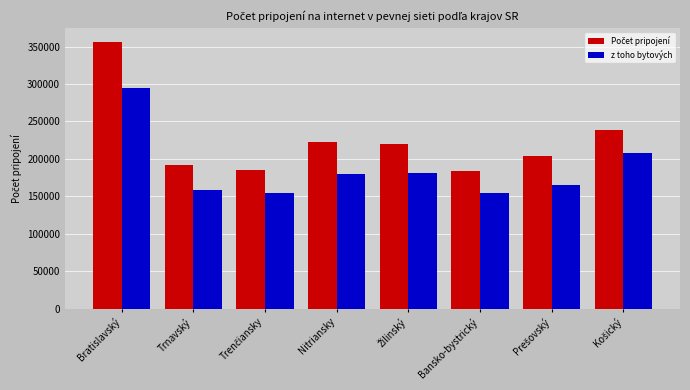

What is the average value of the z toho bytových series?

187066